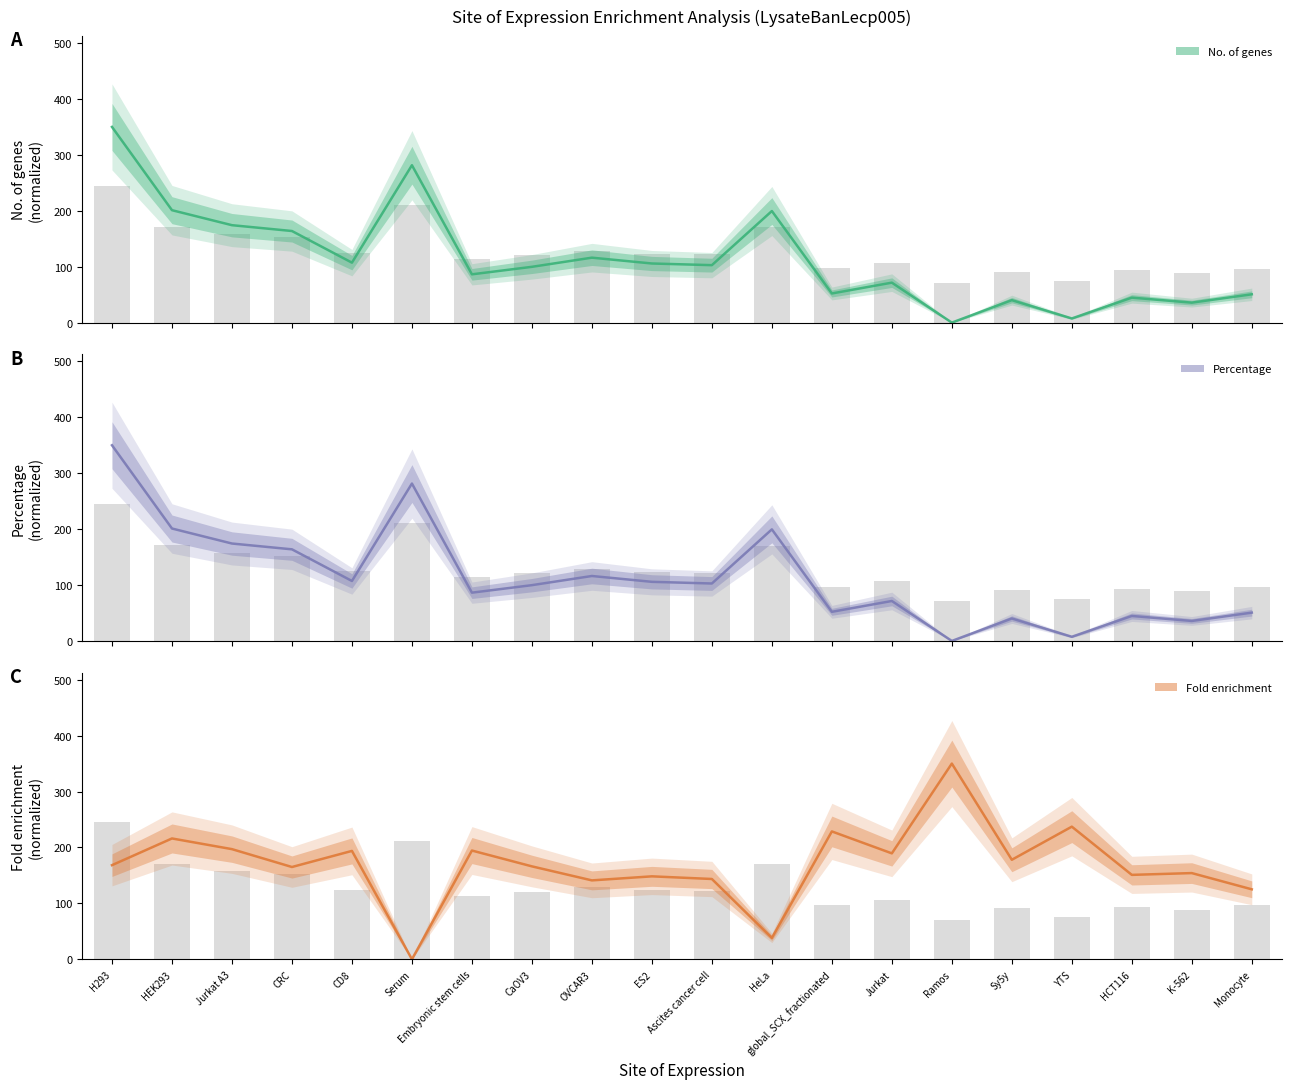

At H293, list the series in order from smallest to largest.

Fold enrichment, No. of genes, Percentage